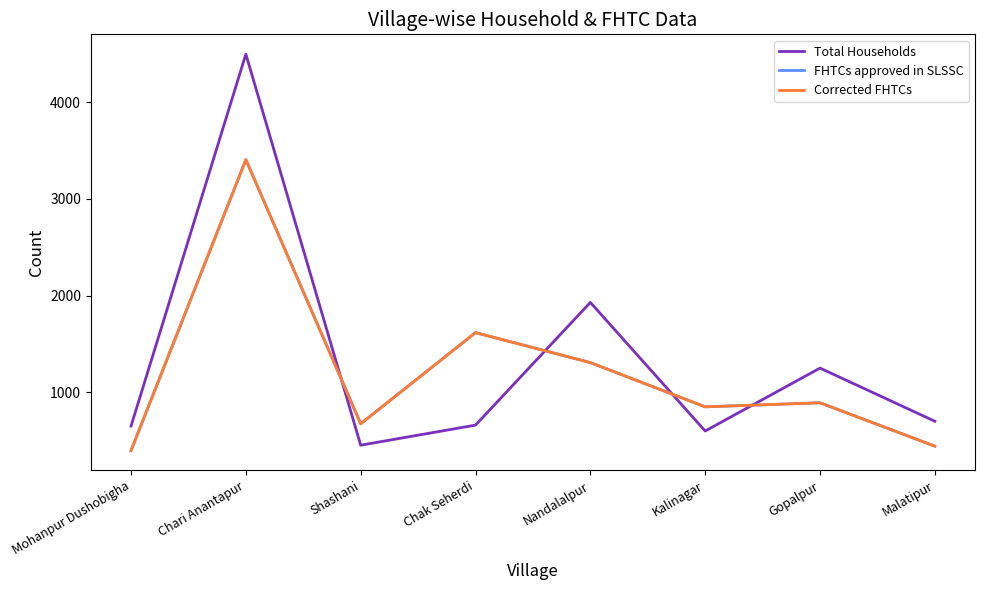

Does the chart have visible grid lines?

No